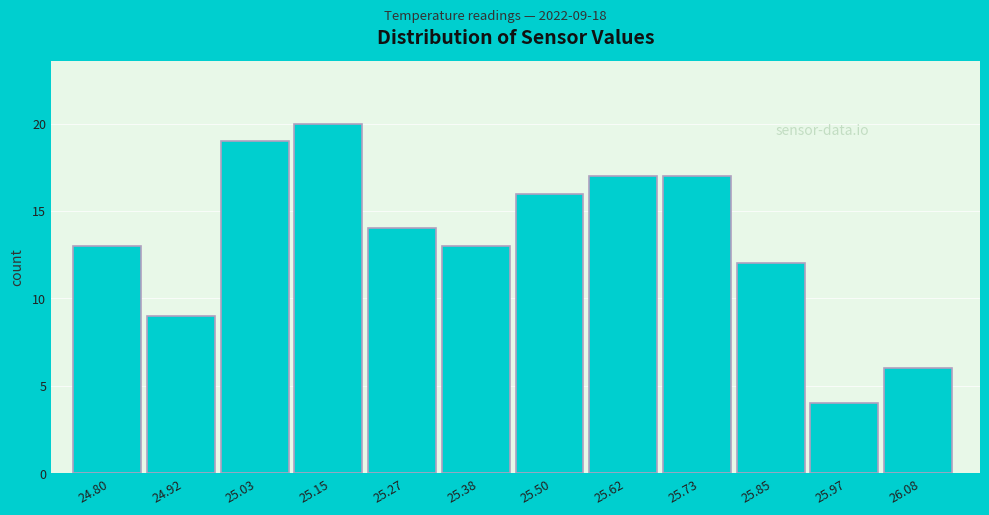

Reading right to left, list all the values displayed in this chart.

26.08=6	25.97=4	25.85=12	25.73=17	25.62=17	25.50=16	25.38=13	25.27=14	25.15=20	25.03=19	24.92=9	24.80=13